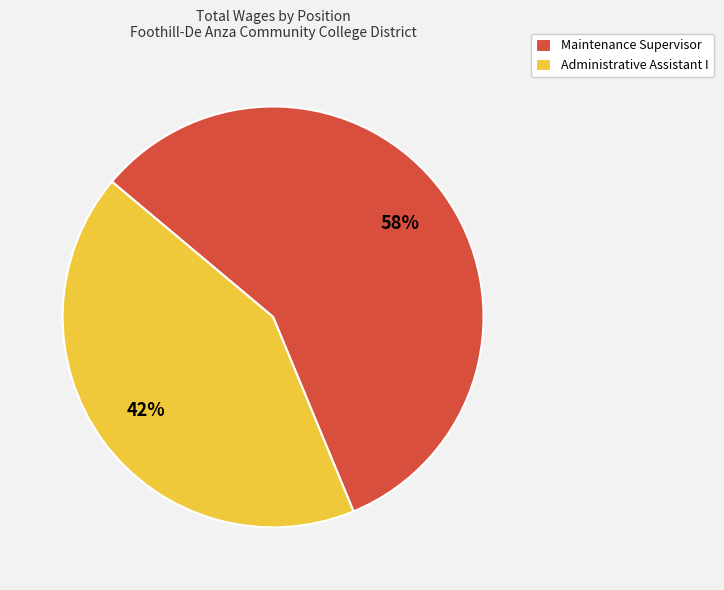

Which category has the biggest portion of the pie?

Maintenance Supervisor